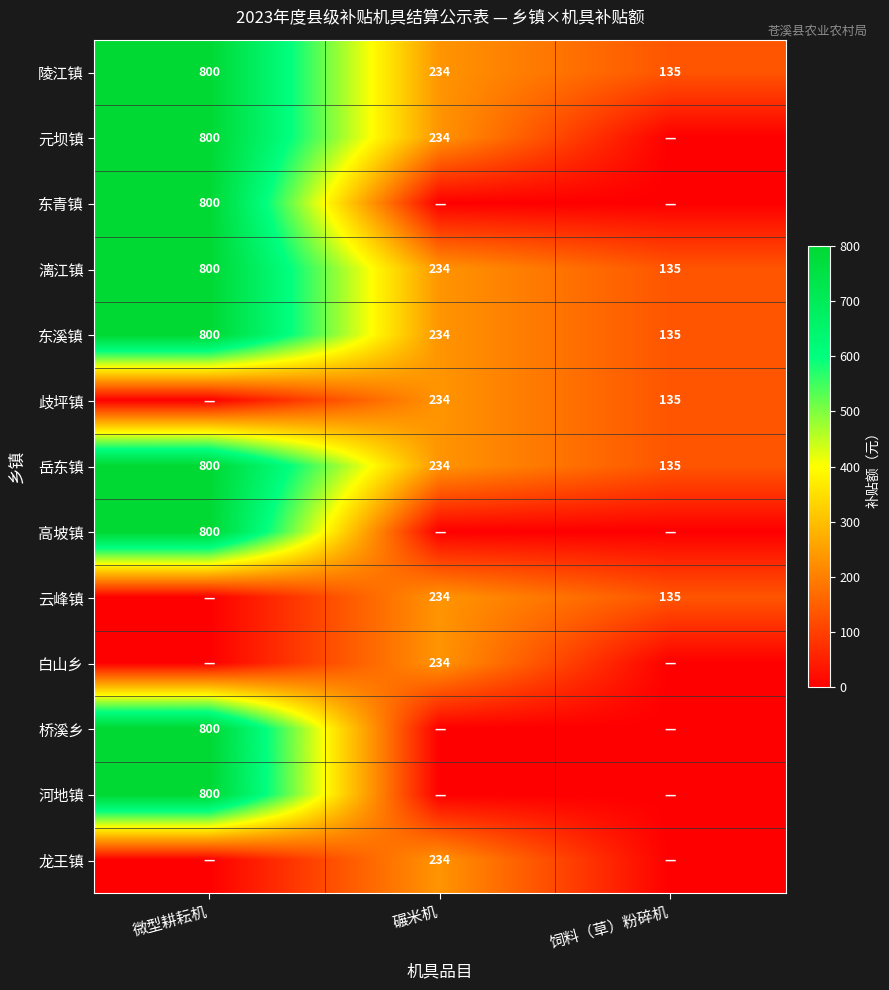

Rank the categories by 东溪镇 value from highest to lowest.

微型耕耘机, 碾米机, 饲料（草）粉碎机